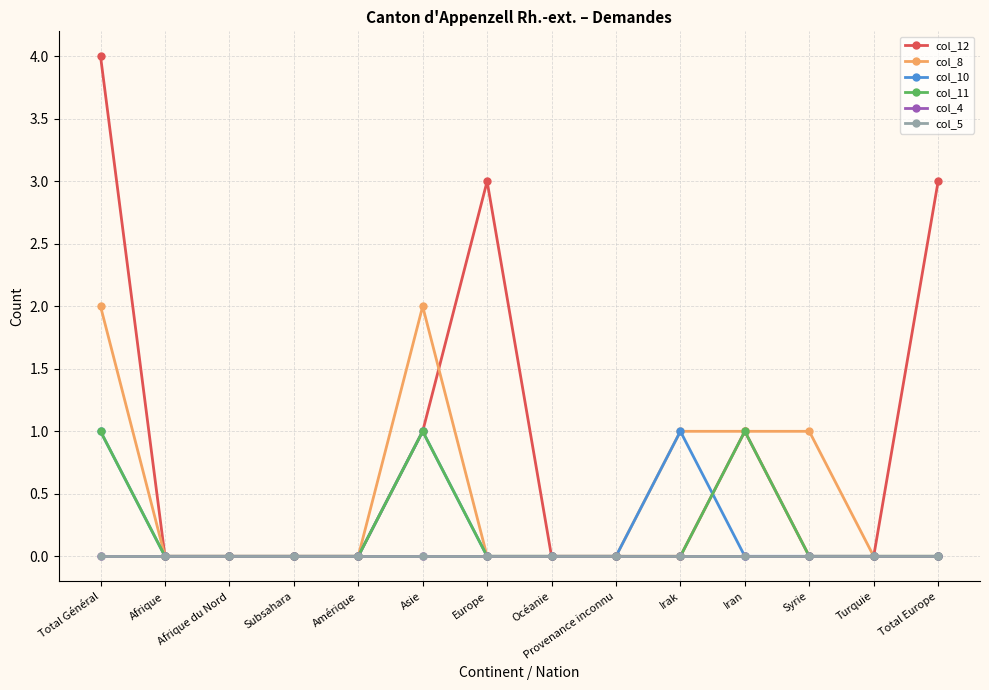

Which series has the largest total across all categories?

col_12